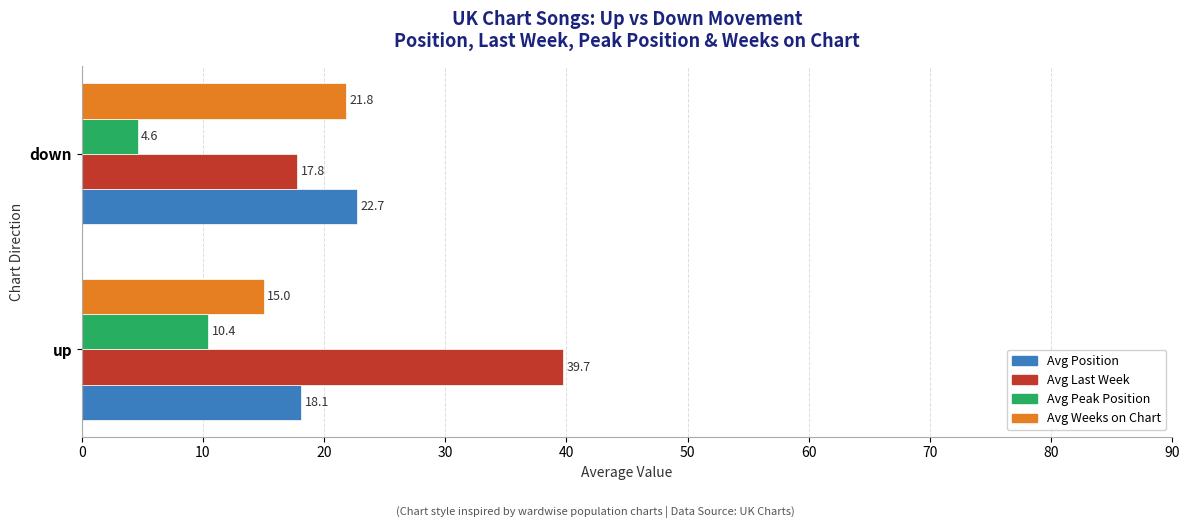

The Avg Weeks on Chart series shows 21.8 at down. True or false?

True